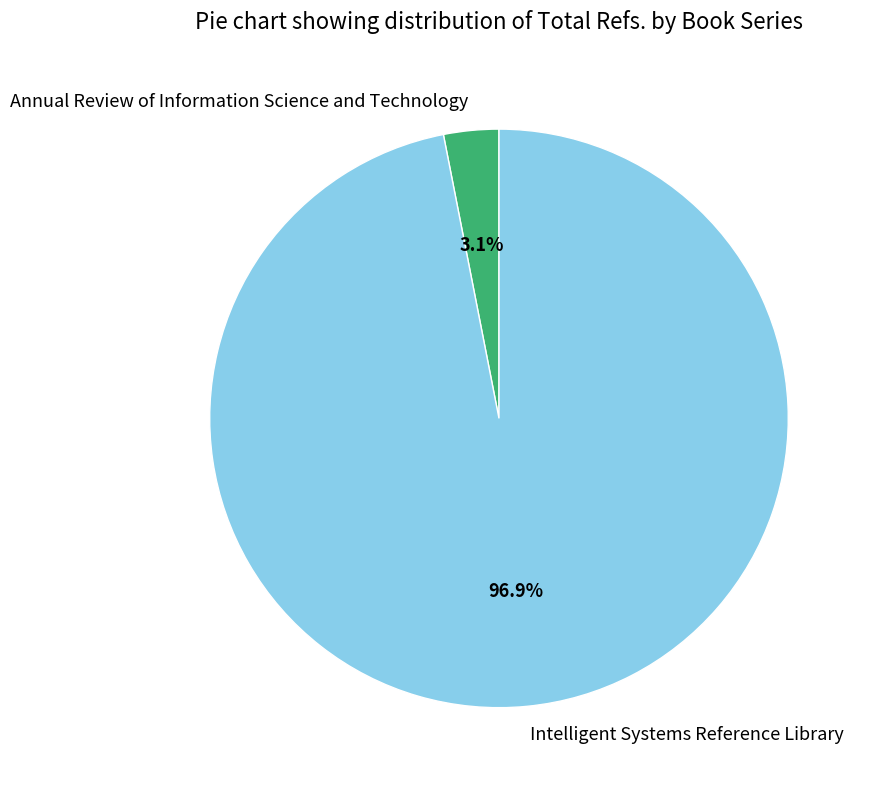

Is there a majority slice in this chart?

Yes